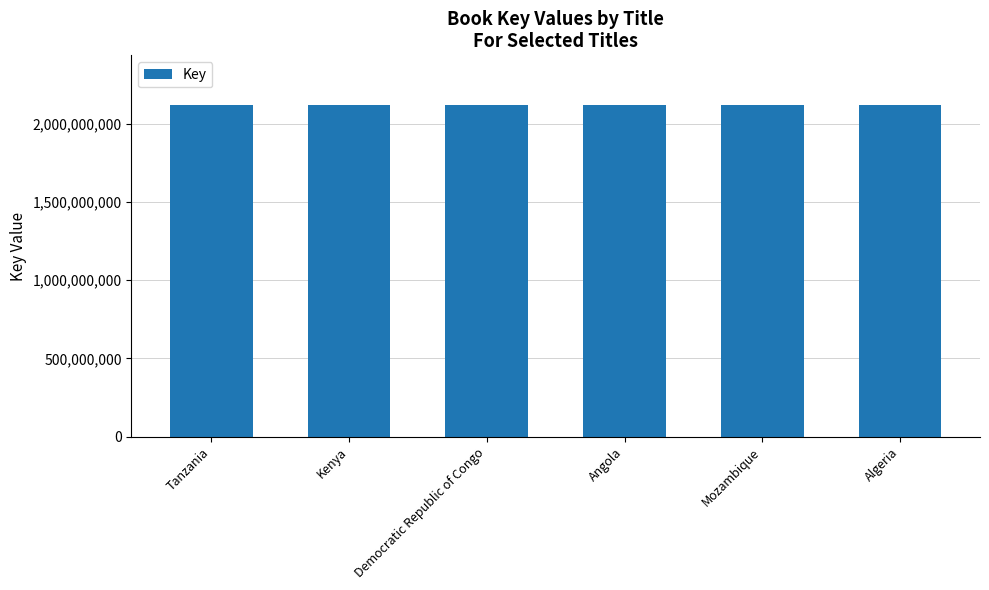

The value at Mozambique is 2117886366. True or false?

True